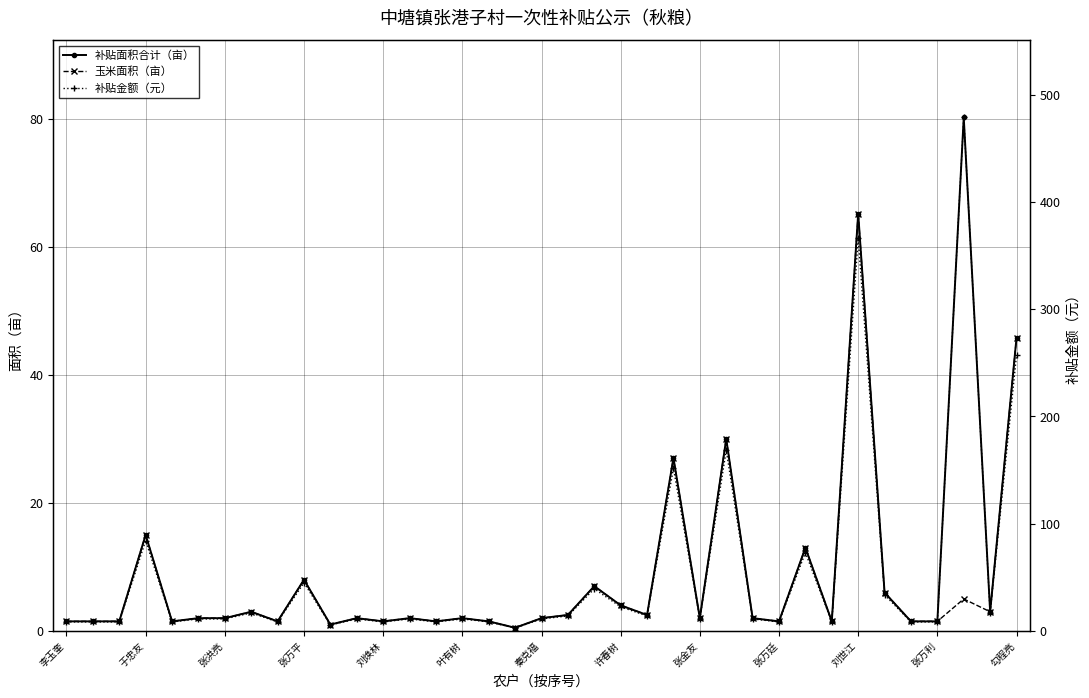

What is the average value of the 补贴面积合计（亩） series?

9.4